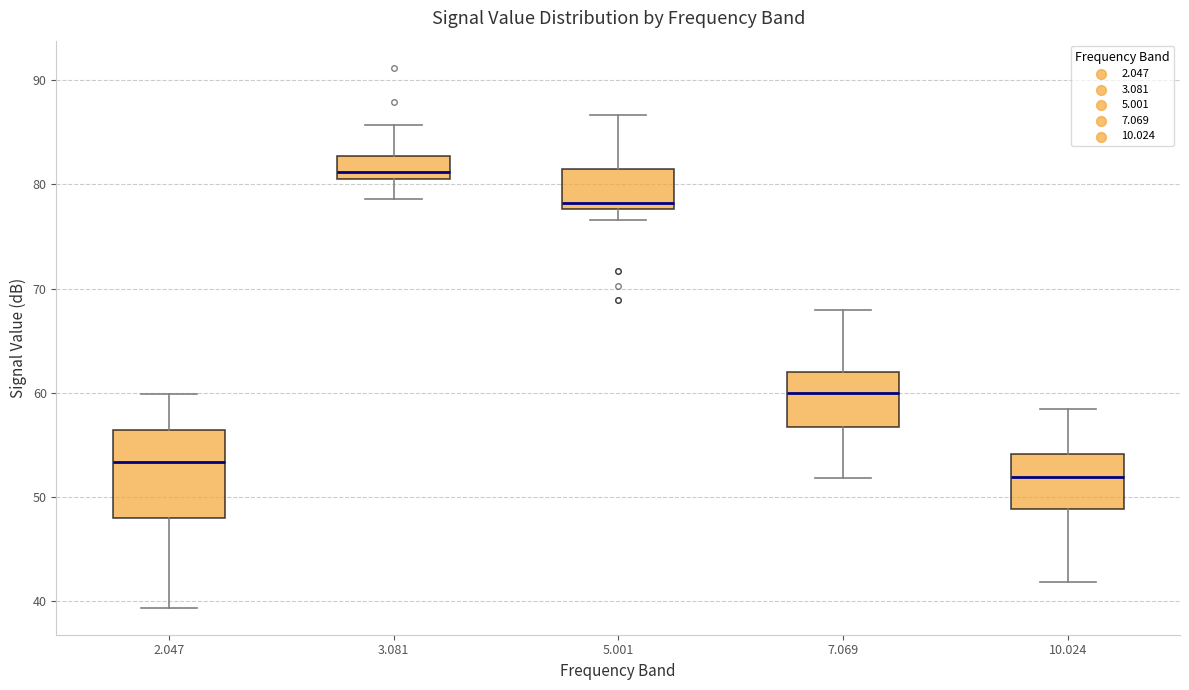

Which box is the tallest, from its lower edge to its upper edge?

2.047